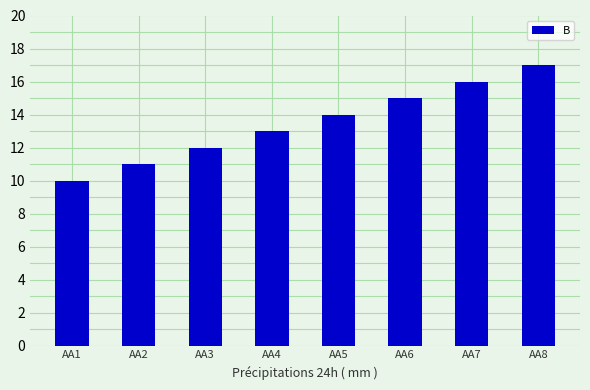

Does the chart contain stacked bars?

No